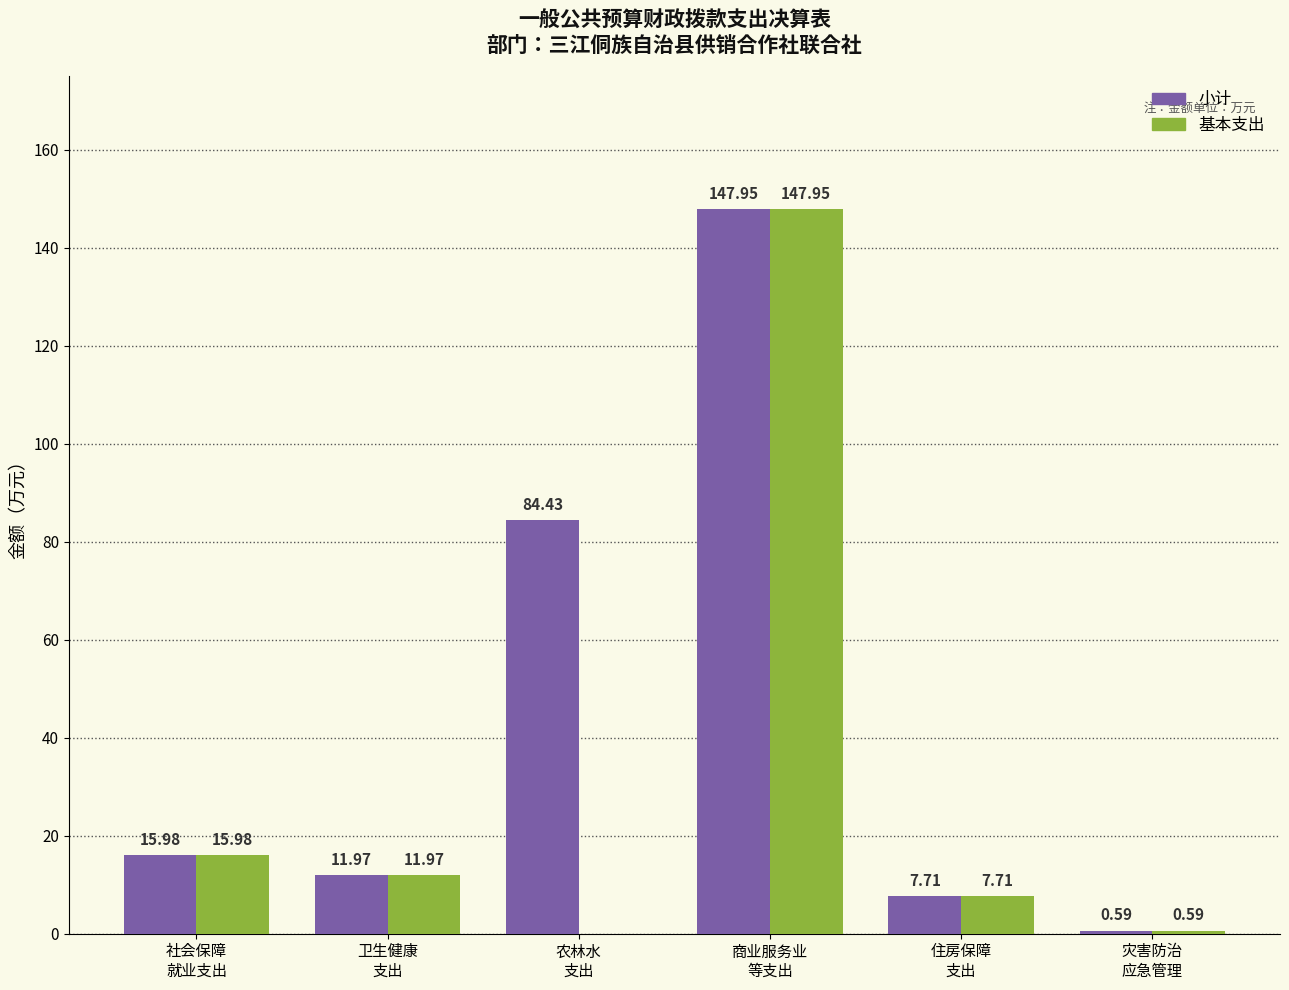

Which series has the largest total across all categories?

小计